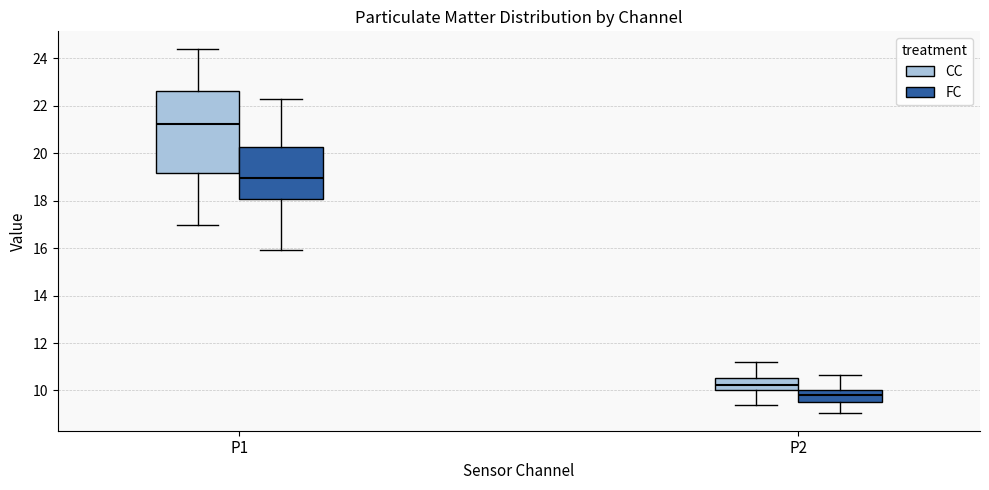

Where does the median line of the box for P2 (FC) sit on the y-axis? The values are not printed on the chart, so give them approximately, as read against the axis.

9.8